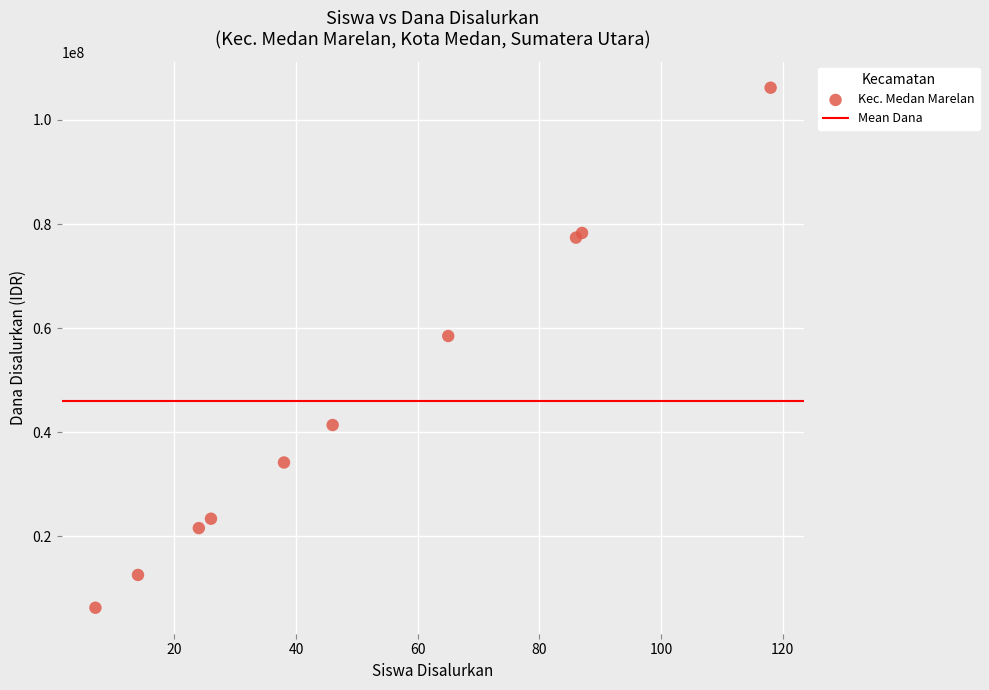

What Y value in the scatter plot is closest to 56250000?

58500000